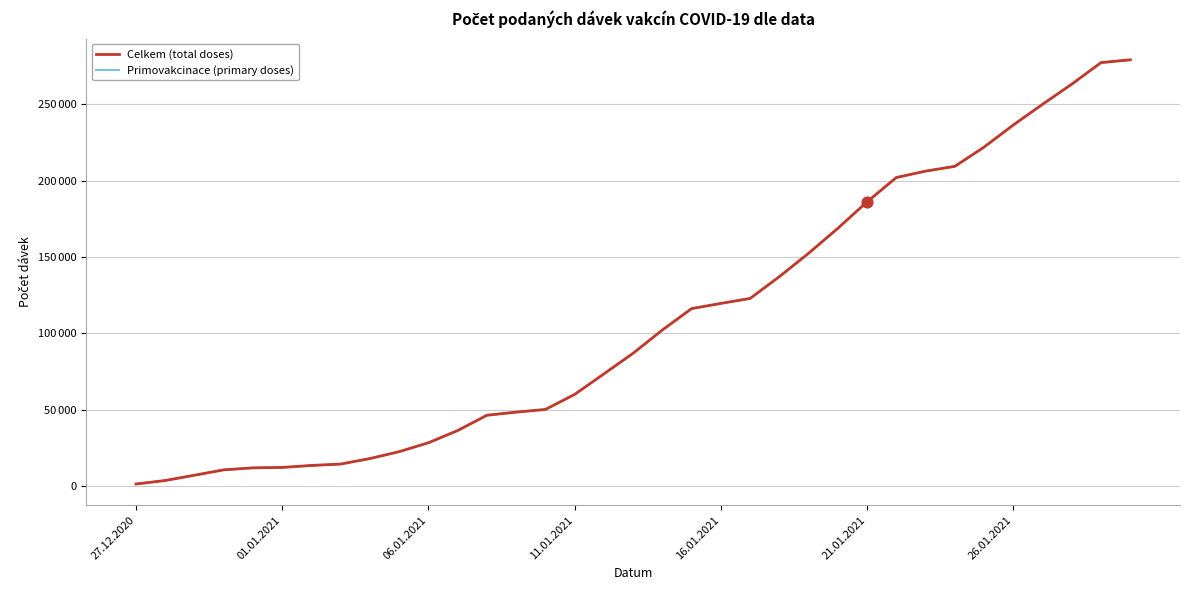

Is this an area chart (filled region under the line)?

No